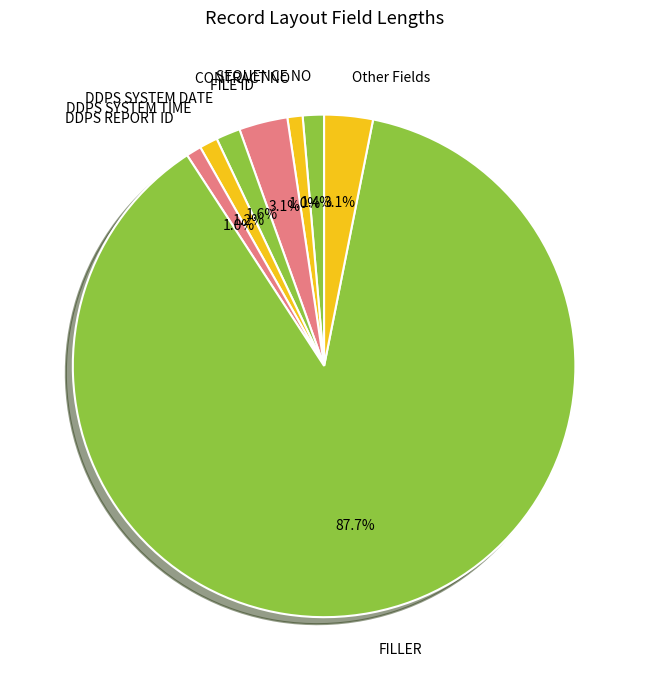

Is it true that DDPS REPORT ID is 1% of the pie?

True